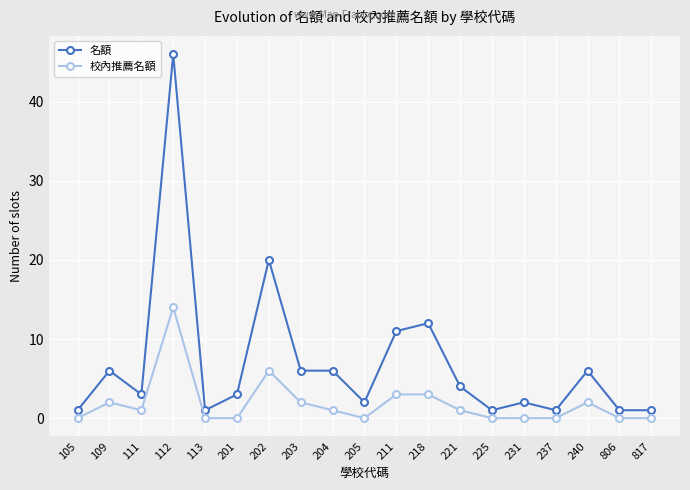

Between 211 and 240, which series saw the biggest shift?

名額